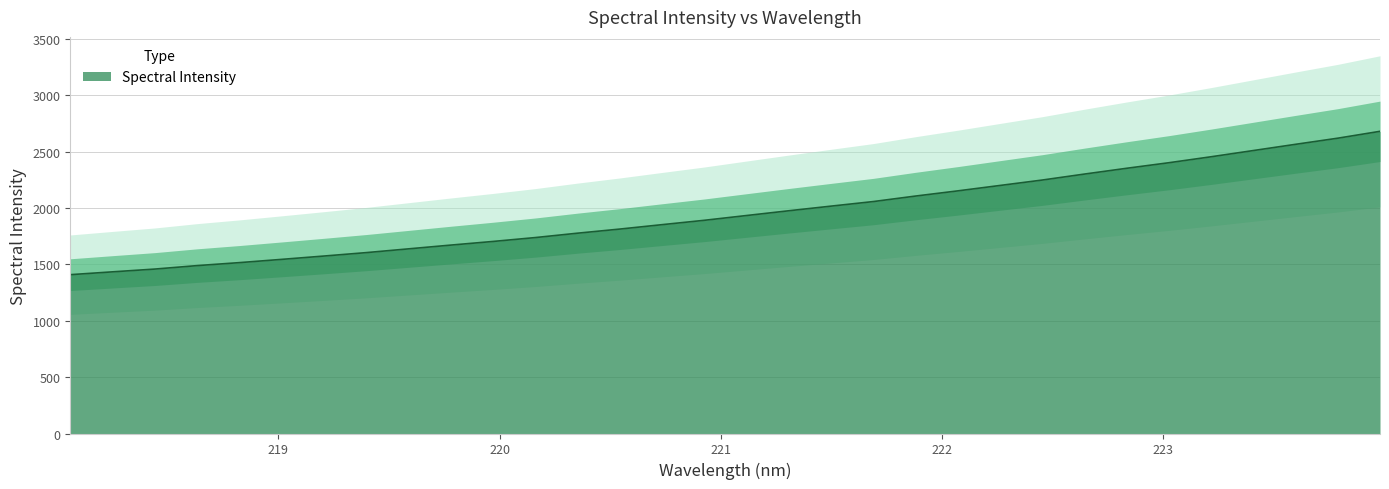

What is the change in value from 221.1174 to 222.6447?

+367.5